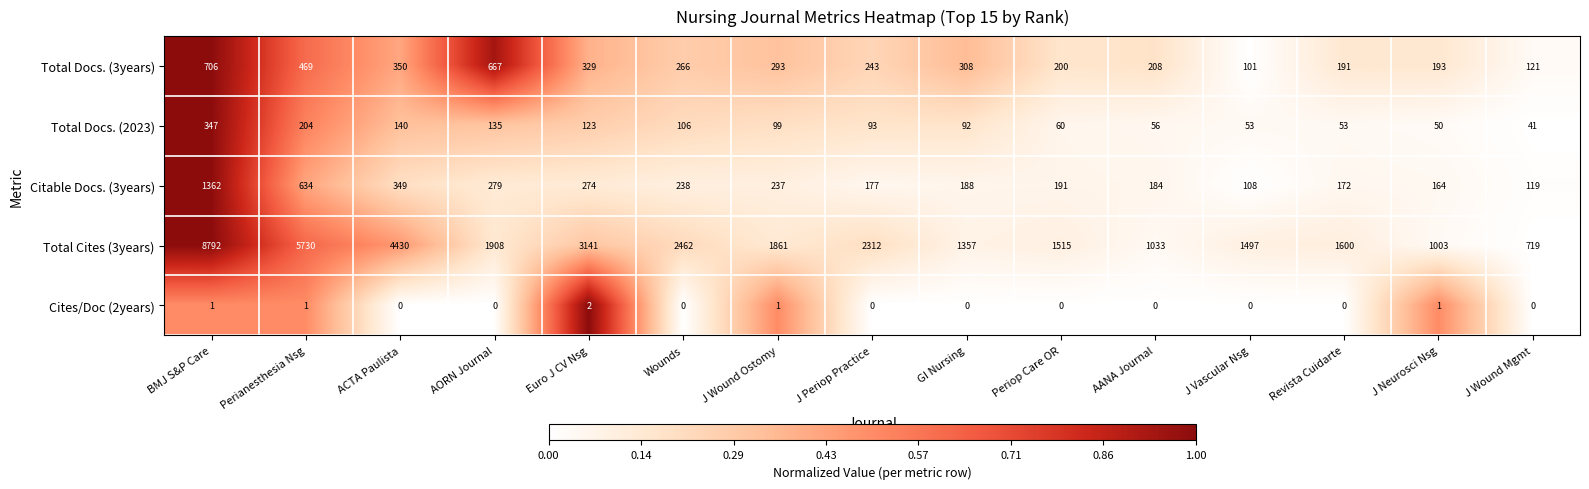

Rank the categories by Total Docs. (3years) value from lowest to highest.

J Vascular Nsg, J Wound Mgmt, Revista Cuidarte, J Neurosci Nsg, Periop Care OR, AANA Journal, J Periop Practice, Wounds, J Wound Ostomy, GI Nursing, Euro J CV Nsg, ACTA Paulista, Perianesthesia Nsg, AORN Journal, BMJ S&P Care